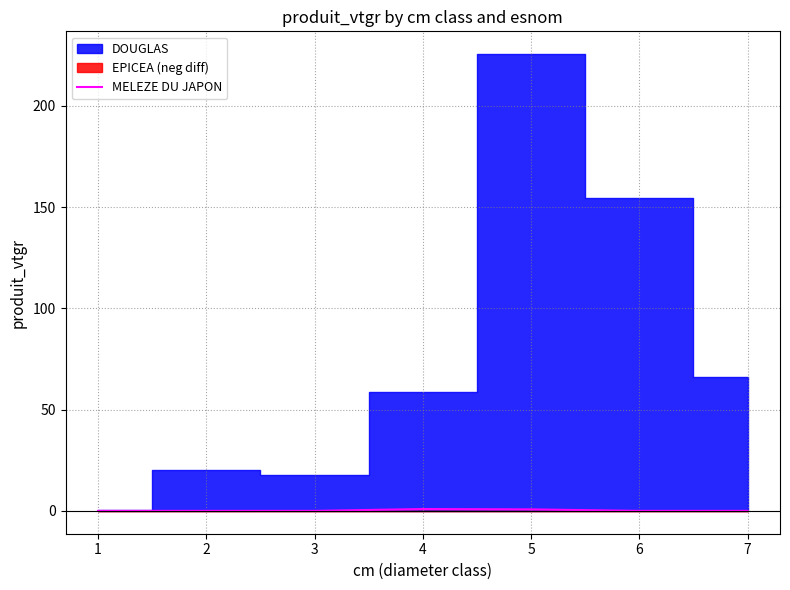

Which has a higher value, 2 or 6?

2